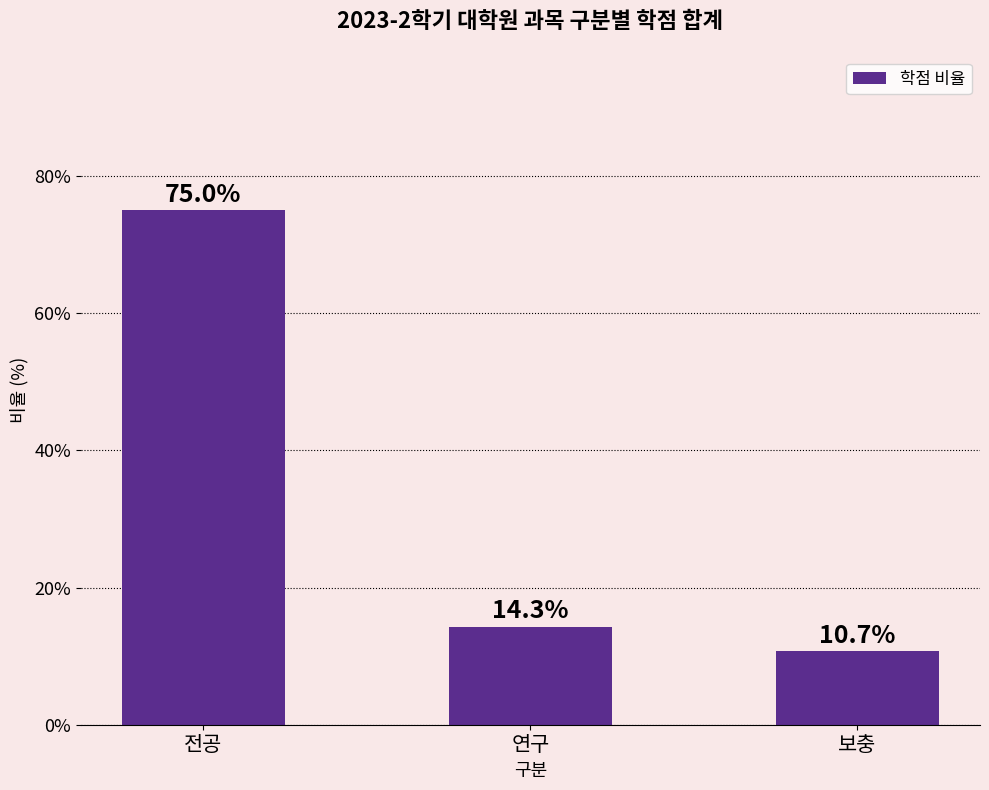

How many data points does each series have?

3